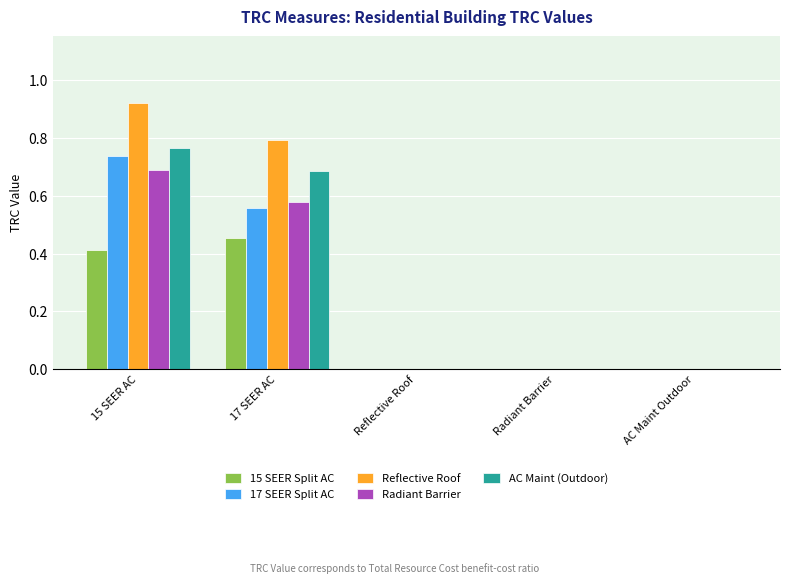

At which category is the sum across all series the highest?

15 SEER AC